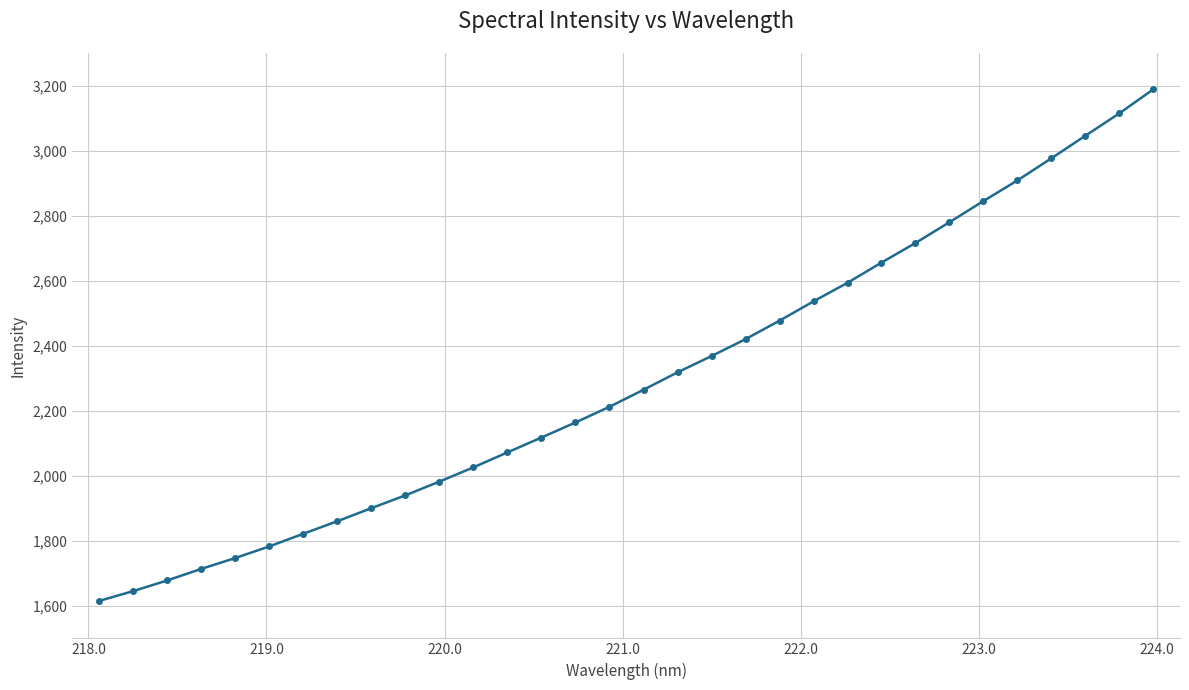

What is the value of the 26th point from the left?

2779.6